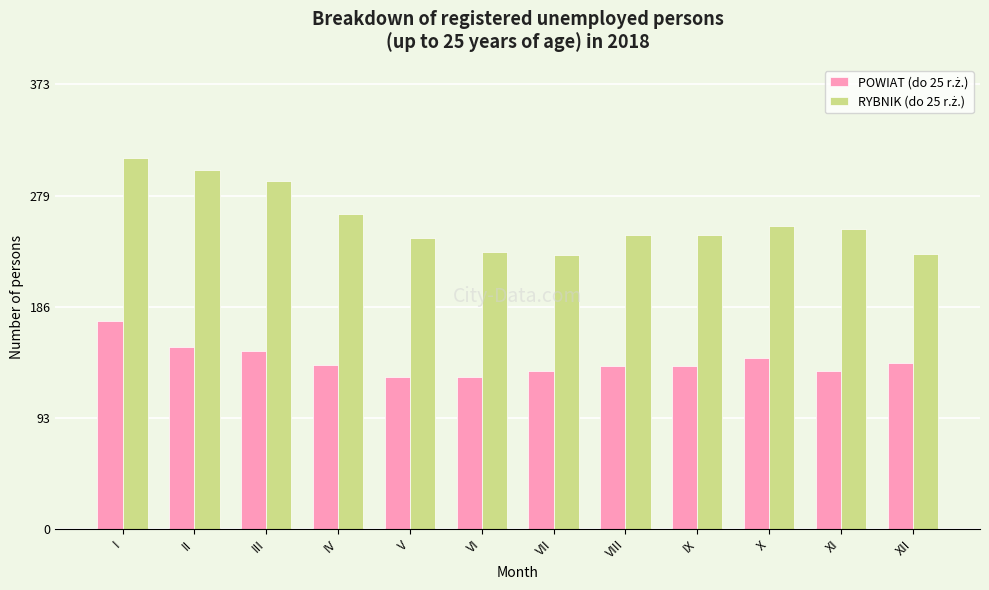

At which category does the chart reach its peak across all series?

I